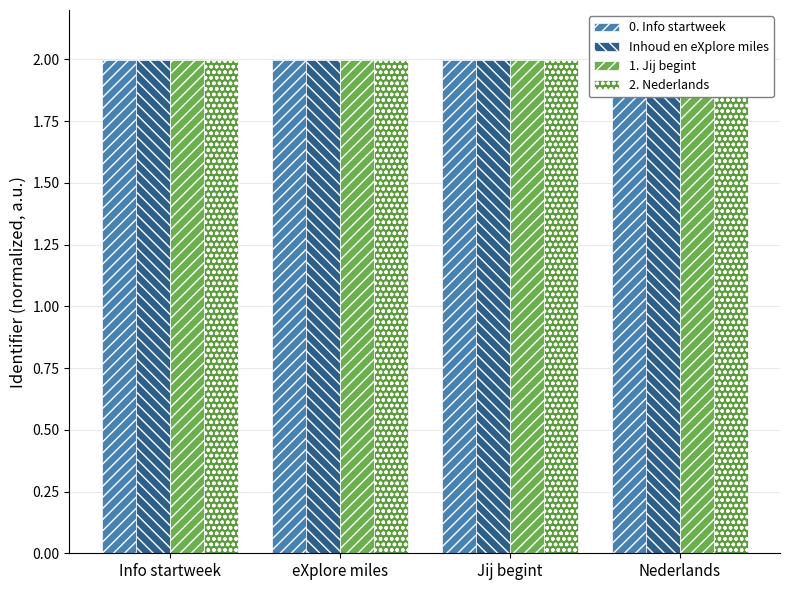

The value of Optimized Linear (first 4) at Nederlands is 1.0. True or false?

False